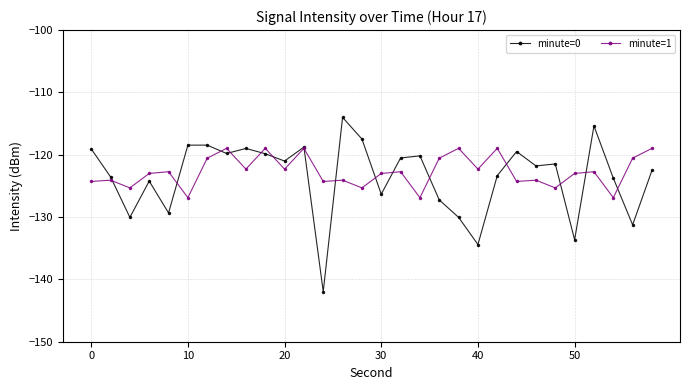

Rank the series by their maximum value, from highest to lowest.

minute=0, minute=1